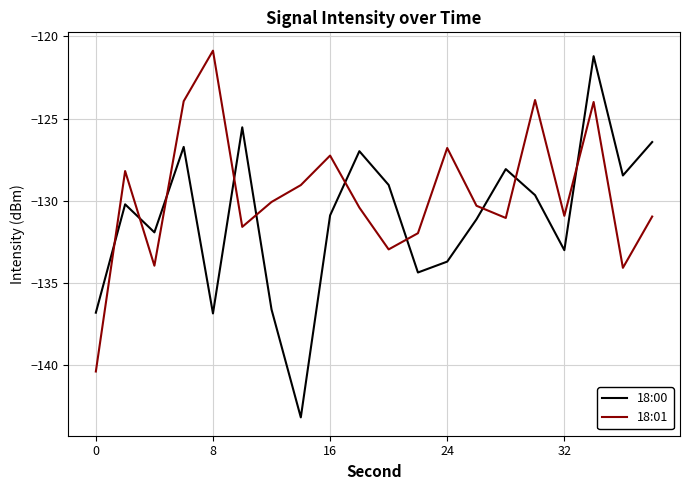

What is the smallest value displayed?

-143.2